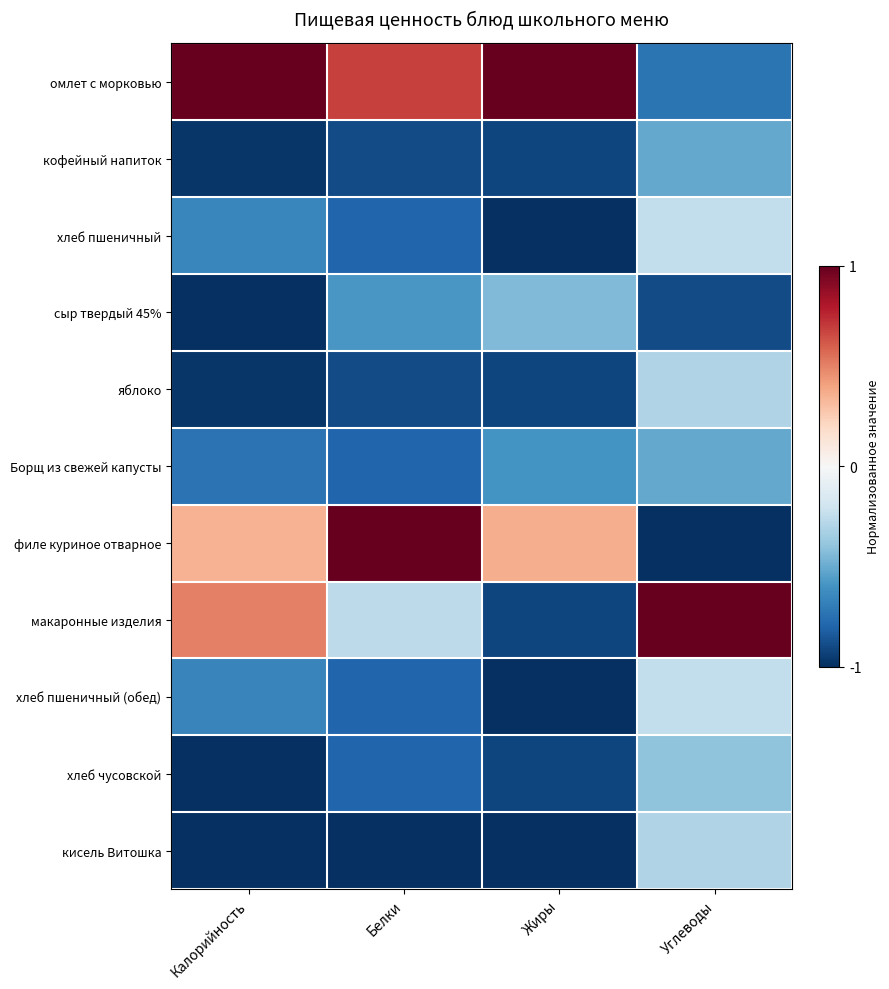

Reading left to right, transcribe all the data shown in this chart.

омлет с морковью: Калорийность=1.0	Белки=0.7	Жиры=1.0	Углеводы=-0.7
кофейный напиток: Калорийность=-1.0	Белки=-0.9	Жиры=-0.9	Углеводы=-0.5
хлеб пшеничный: Калорийность=-0.7	Белки=-0.8	Жиры=-1.0	Углеводы=-0.2
сыр твердый 45%: Калорийность=-1.0	Белки=-0.6	Жиры=-0.4	Углеводы=-0.9
яблоко: Калорийность=-1.0	Белки=-0.9	Жиры=-0.9	Углеводы=-0.3
Борщ из свежей капусты: Калорийность=-0.7	Белки=-0.8	Жиры=-0.6	Углеводы=-0.5
филе куриное отварное: Калорийность=0.4	Белки=1.0	Жиры=0.4	Углеводы=-1.0
макаронные изделия: Калорийность=0.5	Белки=-0.3	Жиры=-0.9	Углеводы=1.0
хлеб пшеничный (обед): Калорийность=-0.7	Белки=-0.8	Жиры=-1.0	Углеводы=-0.2
хлеб чусовской: Калорийность=-1.0	Белки=-0.8	Жиры=-0.9	Углеводы=-0.4
кисель Витошка: Калорийность=-1.0	Белки=-1.0	Жиры=-1.0	Углеводы=-0.3